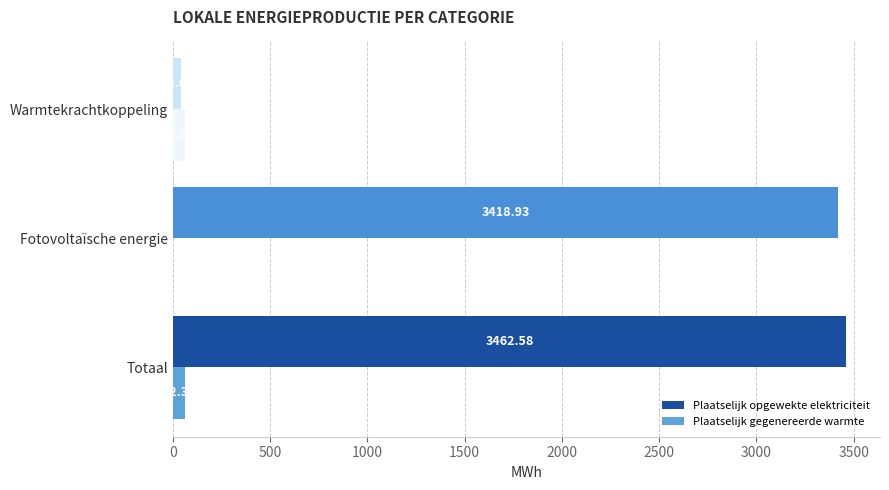

What is the average value of the Plaatselijk gegenereerde warmte series?

41.6